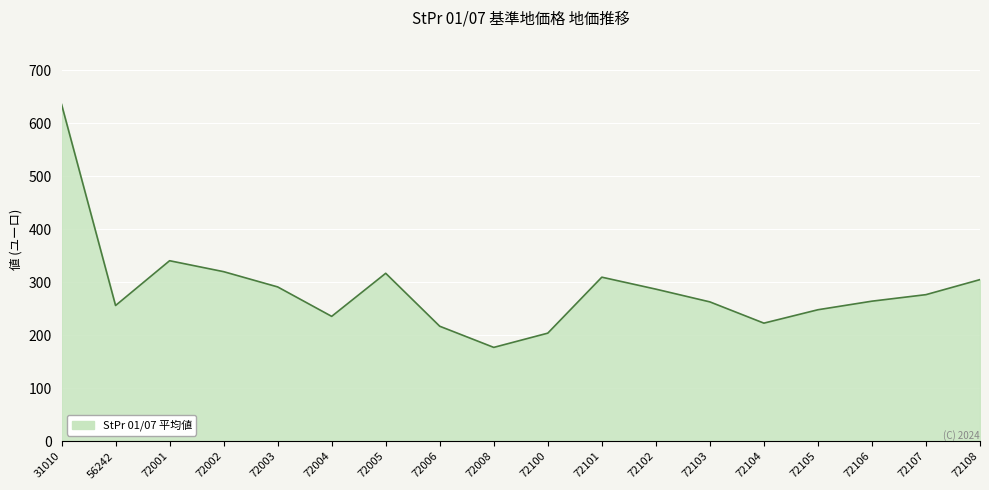

What is the change in value from 72003 to 72101?

+18.4